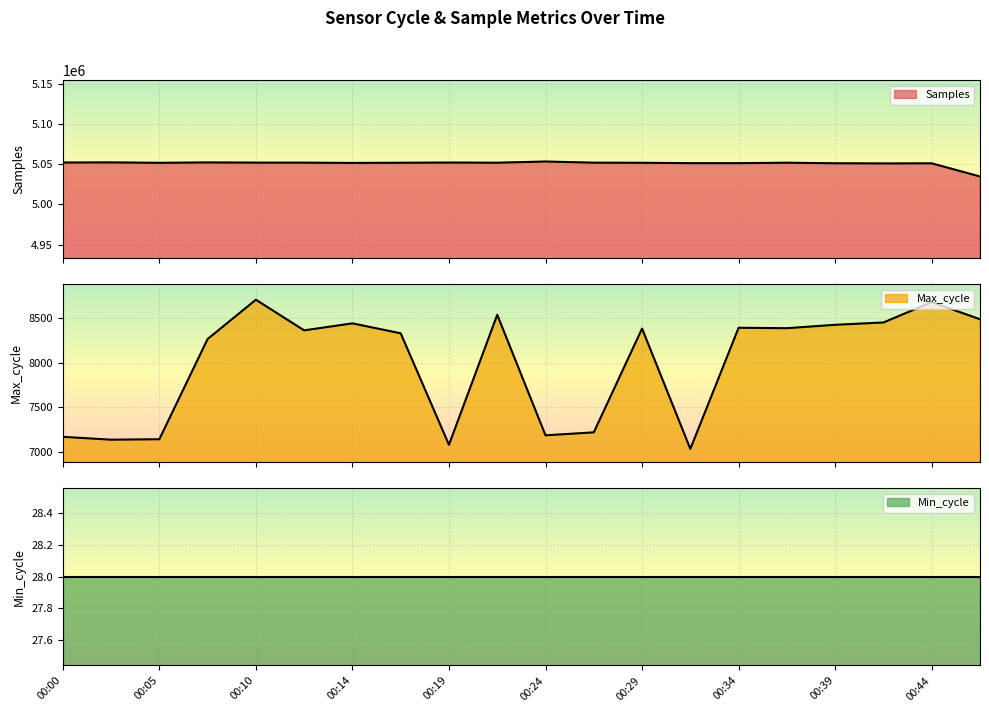

What value does the Max_cycle series have at 00:14?

8438